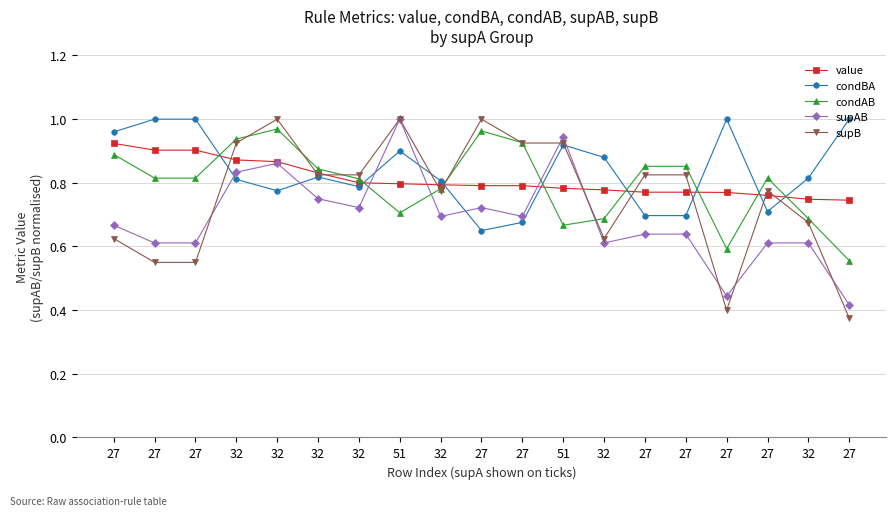

What is the difference between the second highest and second lowest values in the condAB series?

0.4